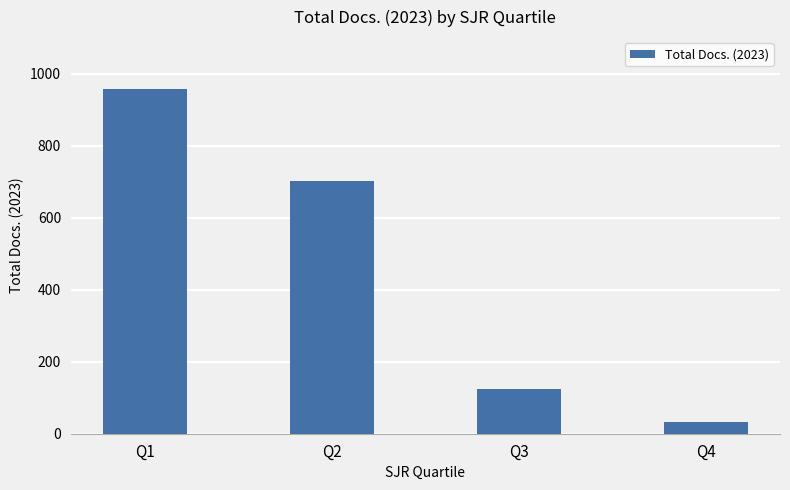

What is the sum of all values?

1815